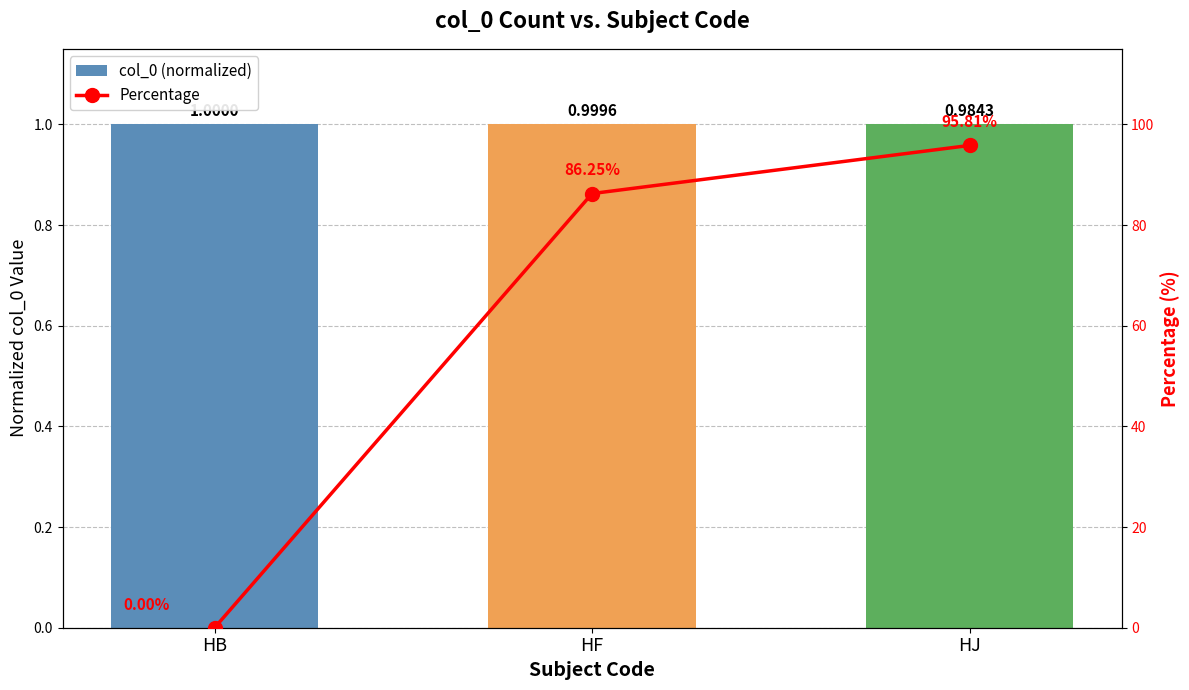

What is the average value of the col_0 (normalized) series?

1.0